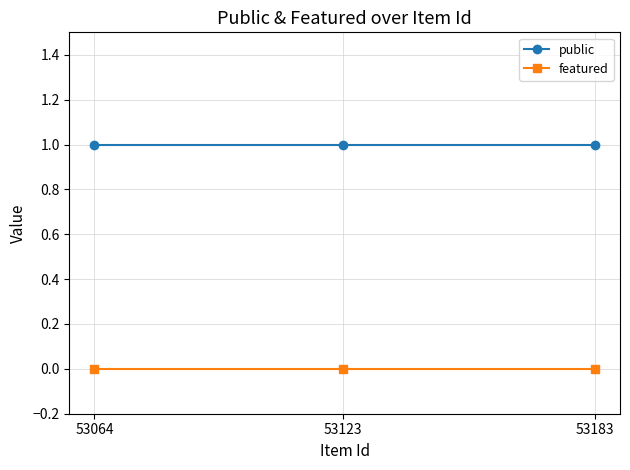

True or false: public has a value of 0 at 53123.

False